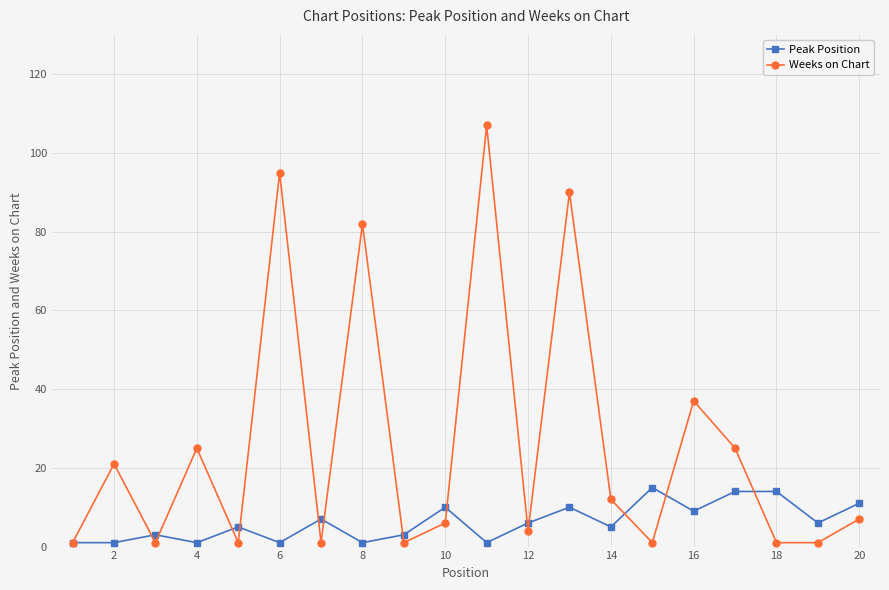

True or false: Weeks on Chart has more than 2 interior local peaks.

True